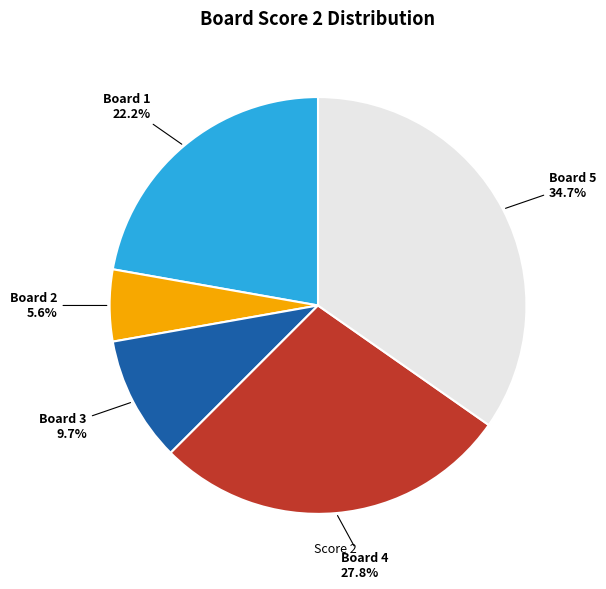

How many segments does this pie chart have?

5